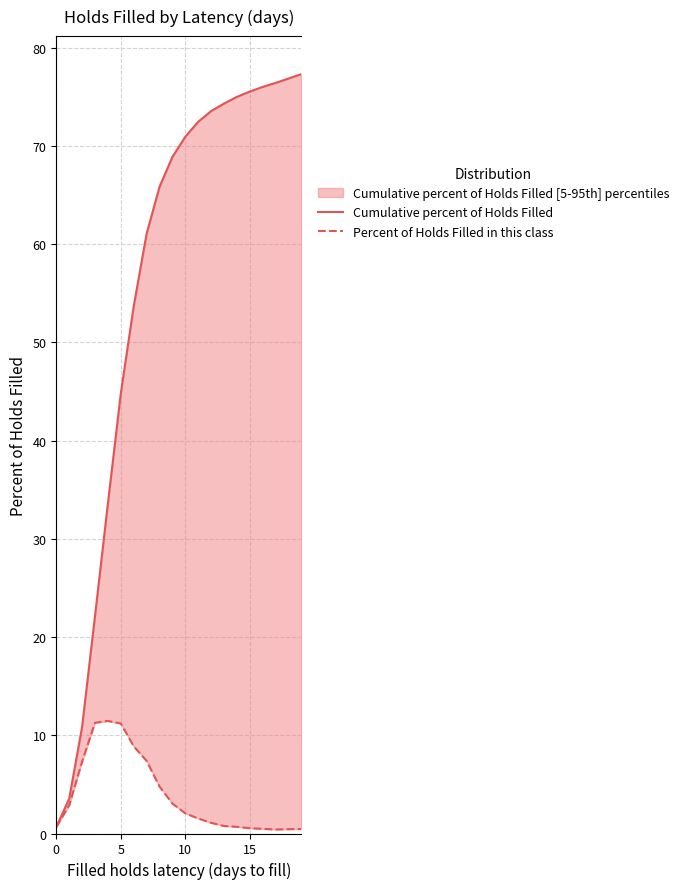

Is it true that Cumulative percent of Holds Filled equals 116.4 at 17?

False